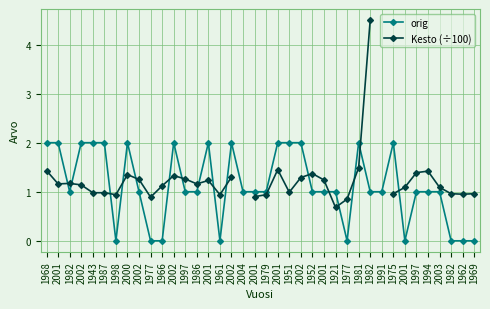

What is the label of the 16th point from the left?

1961